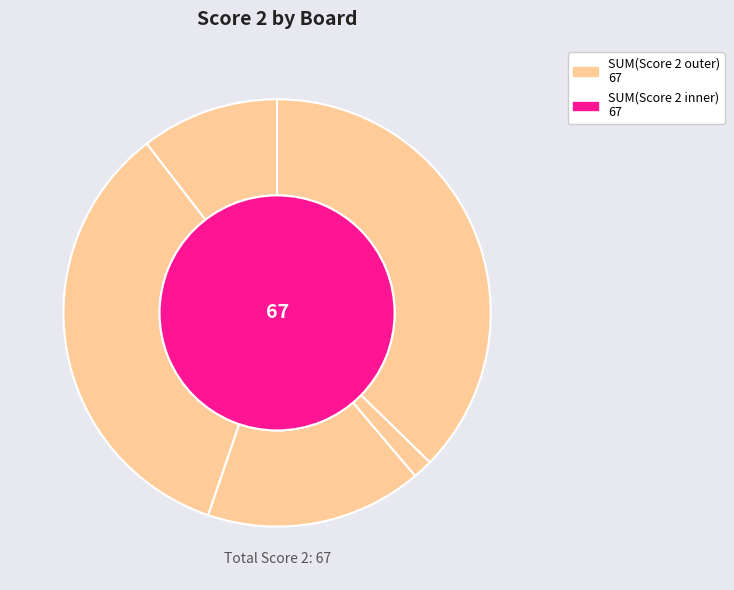

Is 4 the majority of the pie?

No